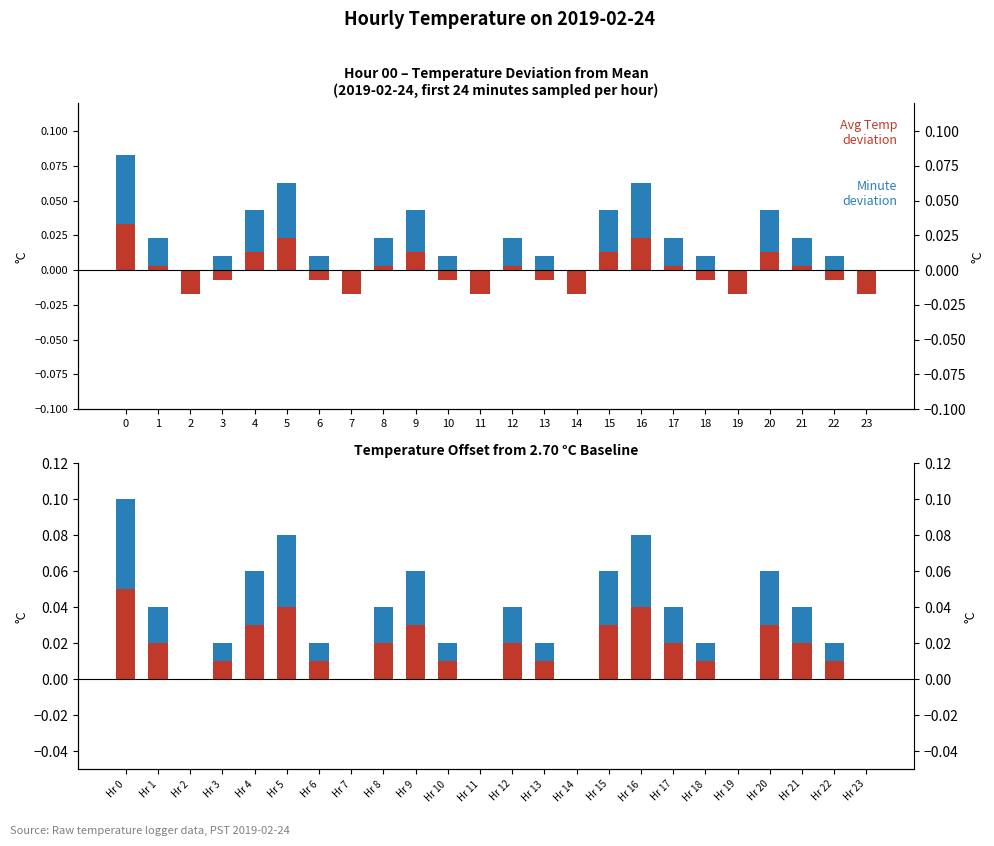

What is the difference between the maximum and minimum values in the Minute deviation series?

0.1